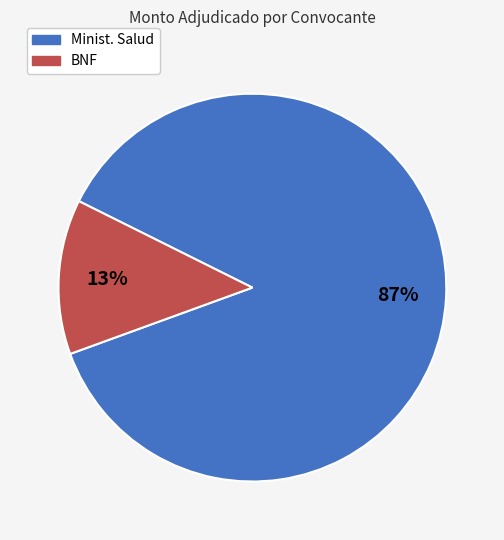

Rank the categories by value from lowest to highest.

BNF, Minist. Salud